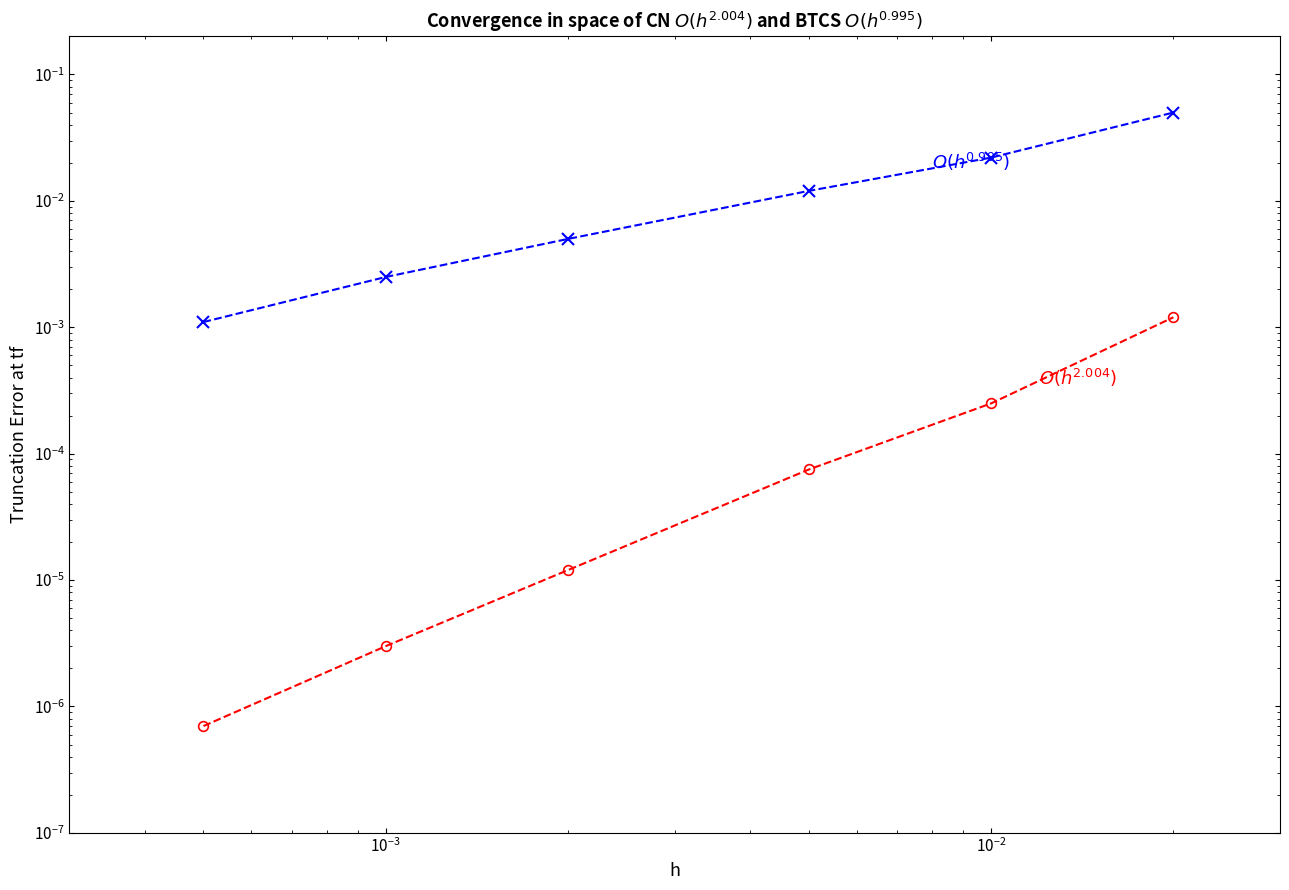

At how many categories does at least one series exceed 0?

6